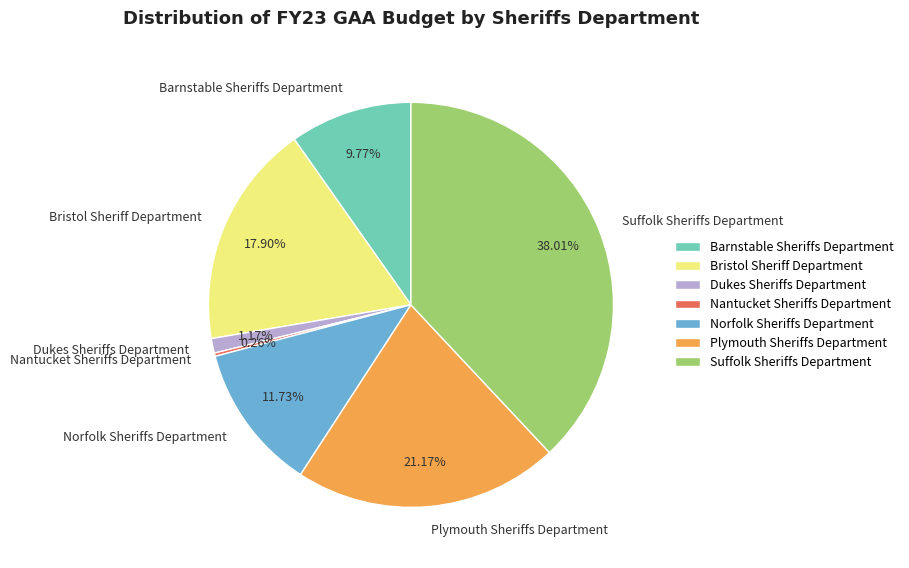

Is there a majority slice in this chart?

No